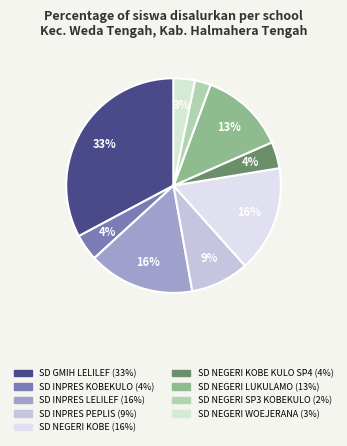

Which category has the biggest portion of the pie?

SD GMIH LELILEF